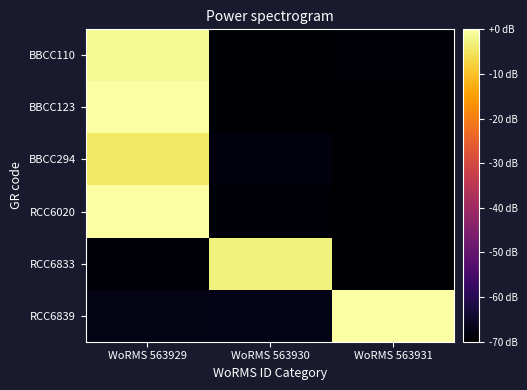

At WoRMS 563930, list the series in order from largest to smallest.

RCC6833, RCC6839, BBCC294, RCC6020, BBCC123, BBCC110